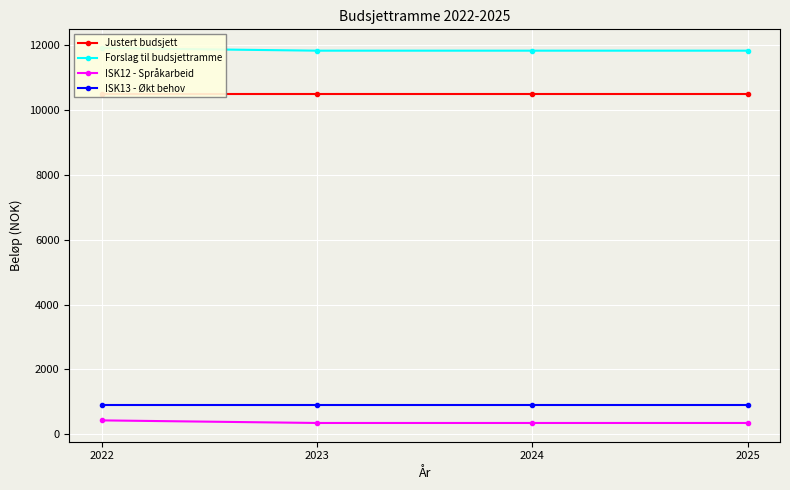

Reading left to right, transcribe all the data shown in this chart.

Justert budsjett: 2022=10480	2023=10480	2024=10480	2025=10480
Forslag til budsjettramme: 2022=11910	2023=11830	2024=11830	2025=11830
ISK12 - Språkarbeid: 2022=430	2023=350	2024=350	2025=350
ISK13 - Økt behov: 2022=900	2023=900	2024=900	2025=900